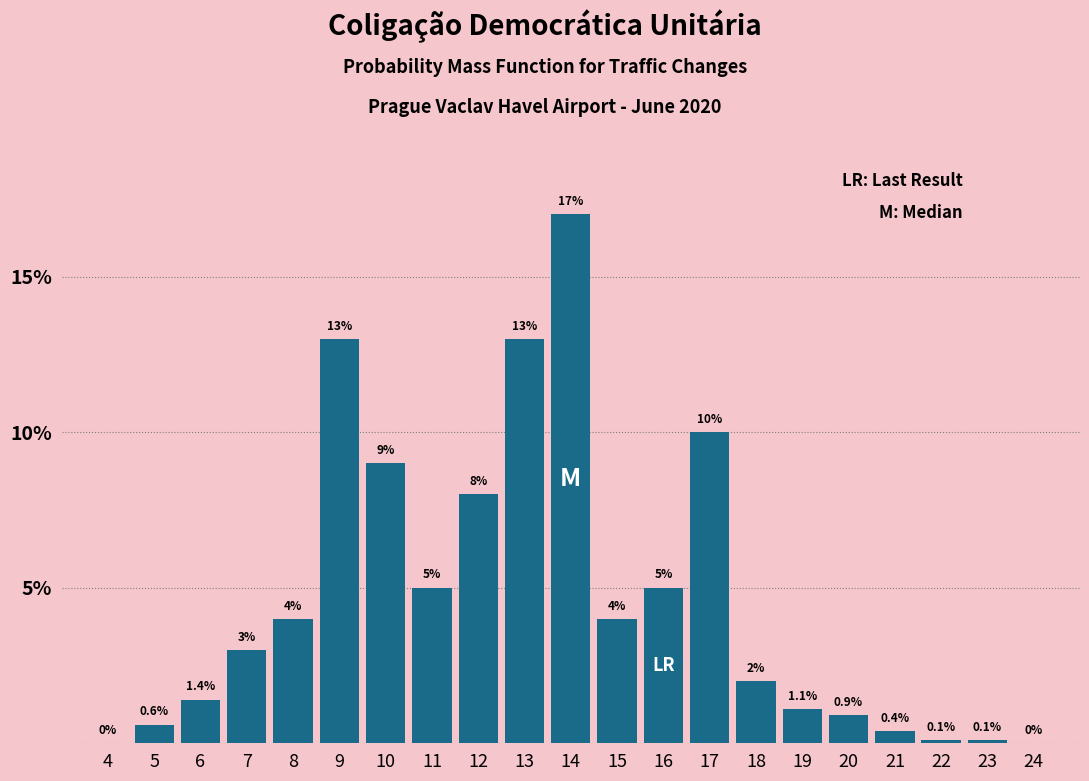

Reading left to right, list all the values displayed in this chart.

4=0.0	5=0.6	6=1.4	7=3.0	8=4.0	9=13.0	10=9.0	11=5.0	12=8.0	13=13.0	14=17.0	15=4.0	16=5.0	17=10.0	18=2.0	19=1.1	20=0.9	21=0.4	22=0.1	23=0.1	24=0.0